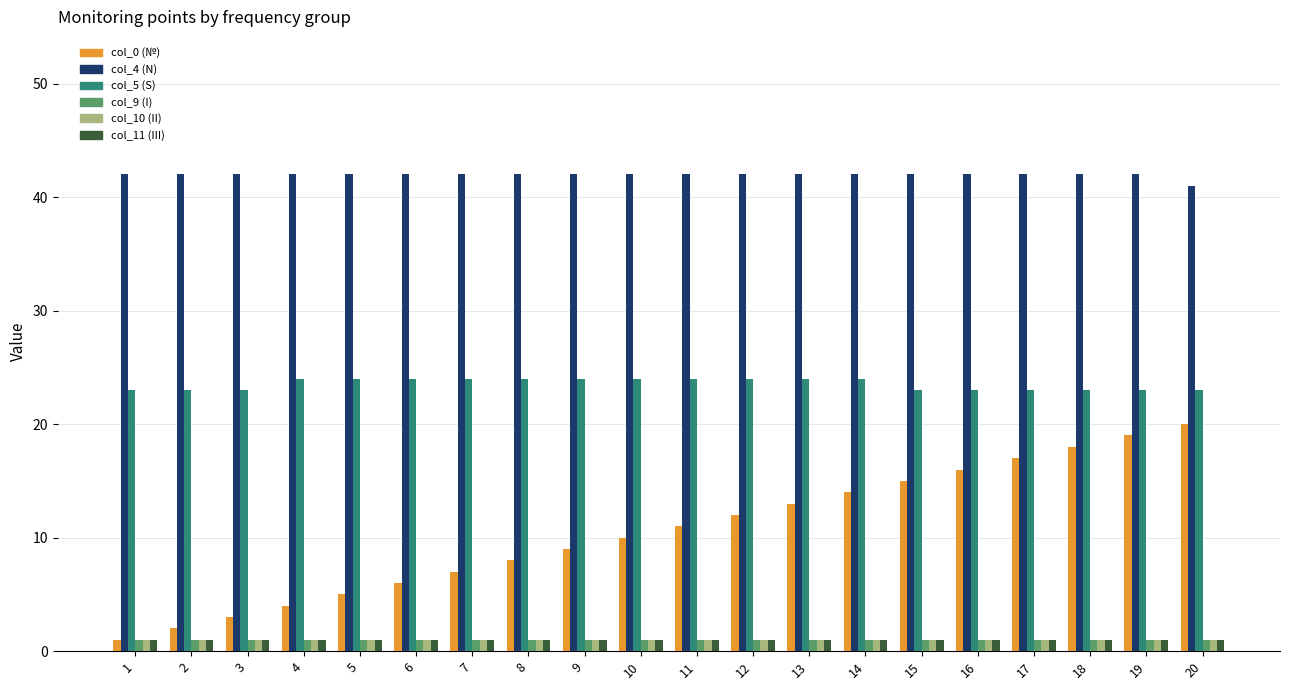

The value of col_10 (II) at 13 is 1. True or false?

True